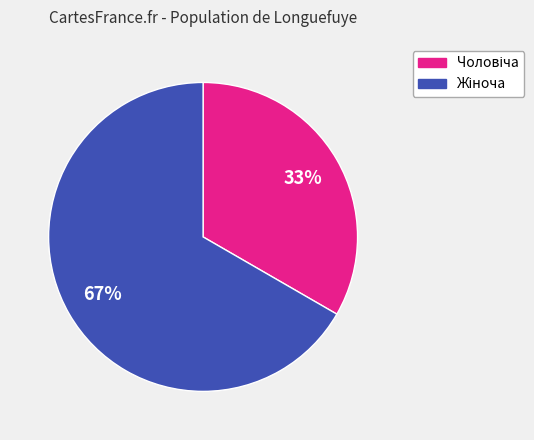

Is there any slice that represents more than half of the pie?

Yes